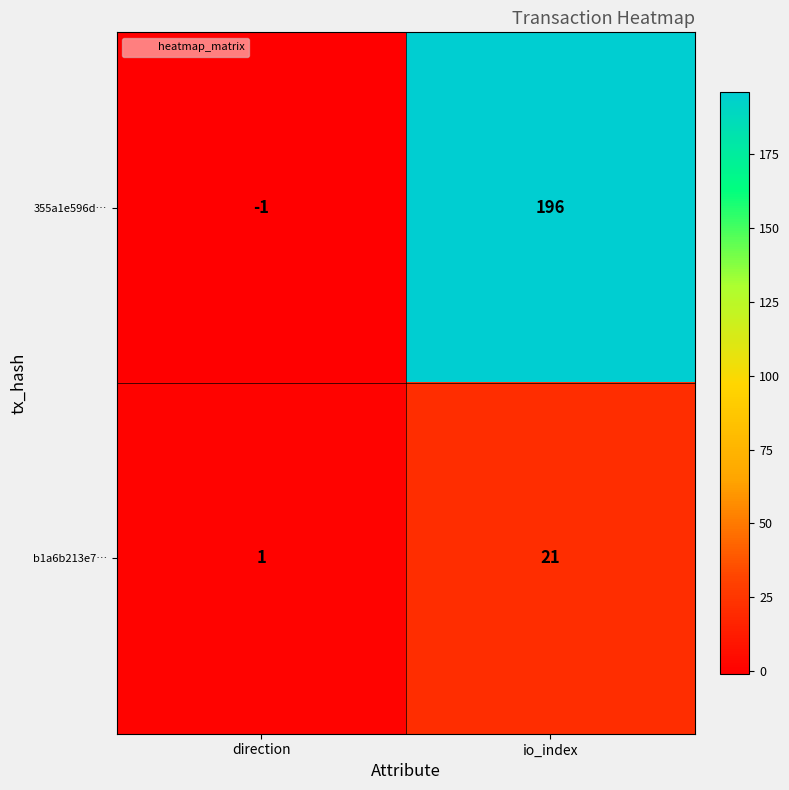

What is the minimum value shown in the chart?

-1